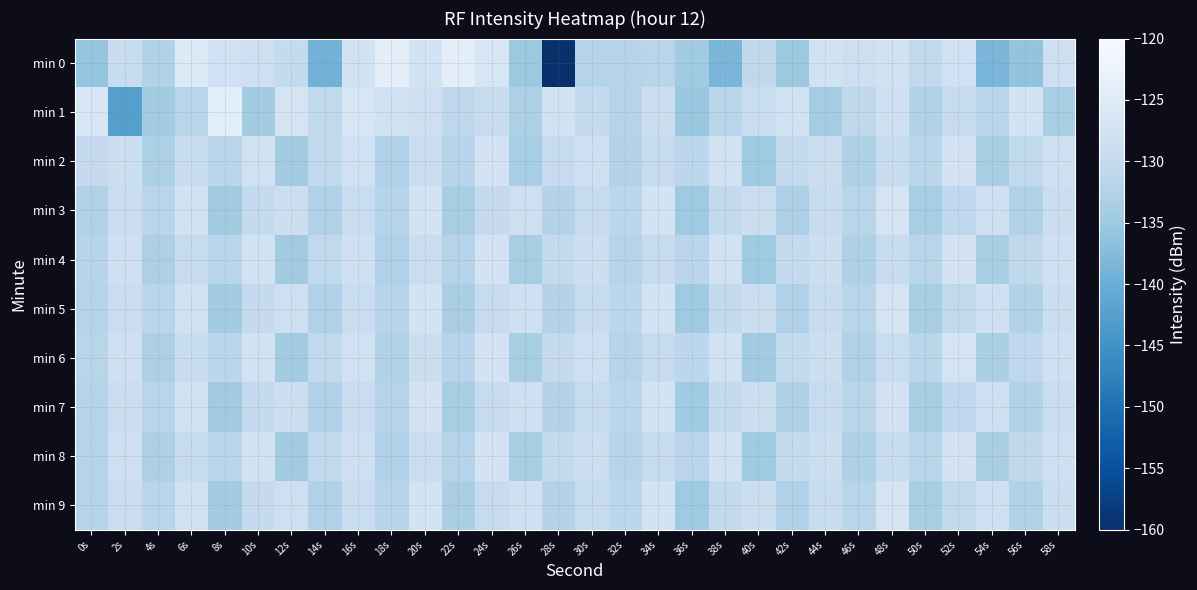

What is the maximum value shown in the chart?

-123.9